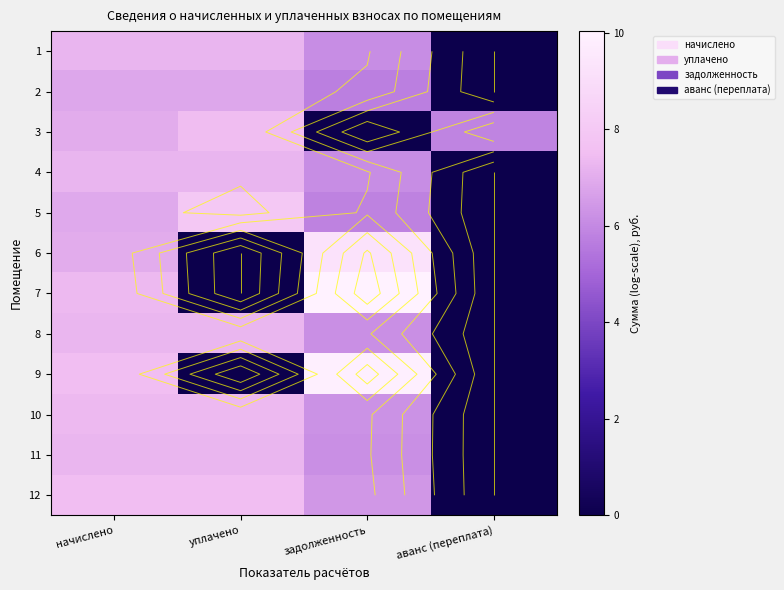

Which label corresponds to the largest value in the chart?

задолженность